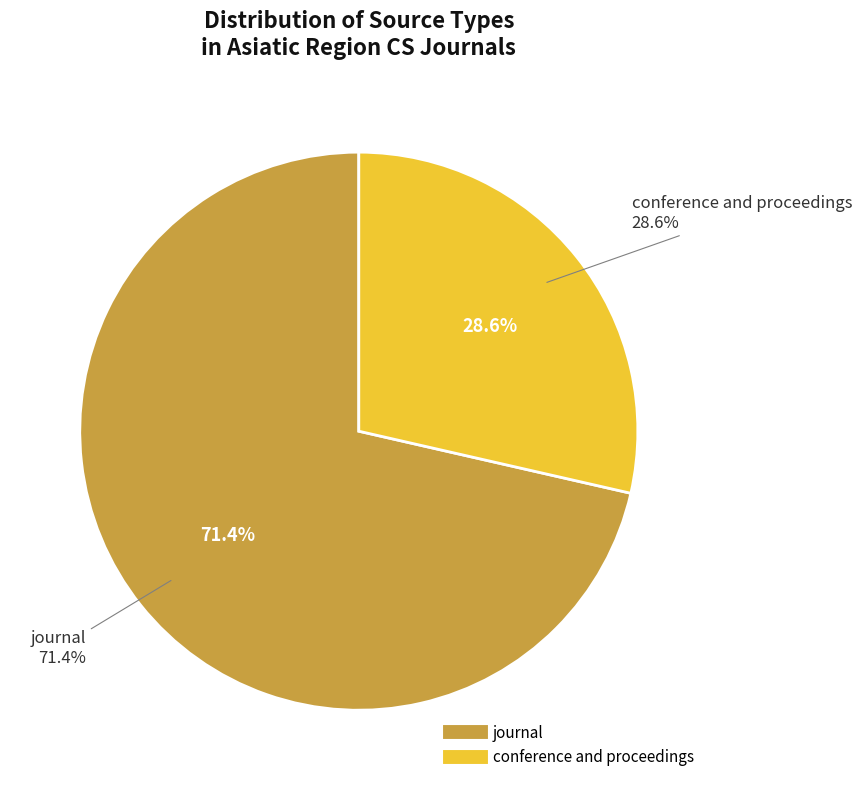

What percentage is NOT represented by journal?

28.6%